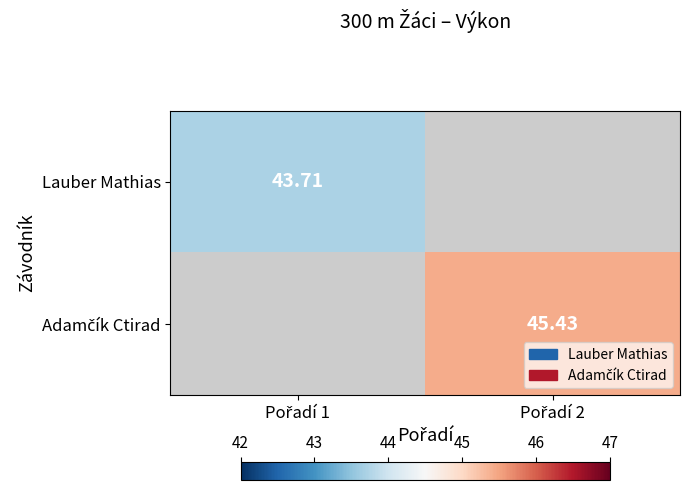

Count the number of categories in the chart.

2